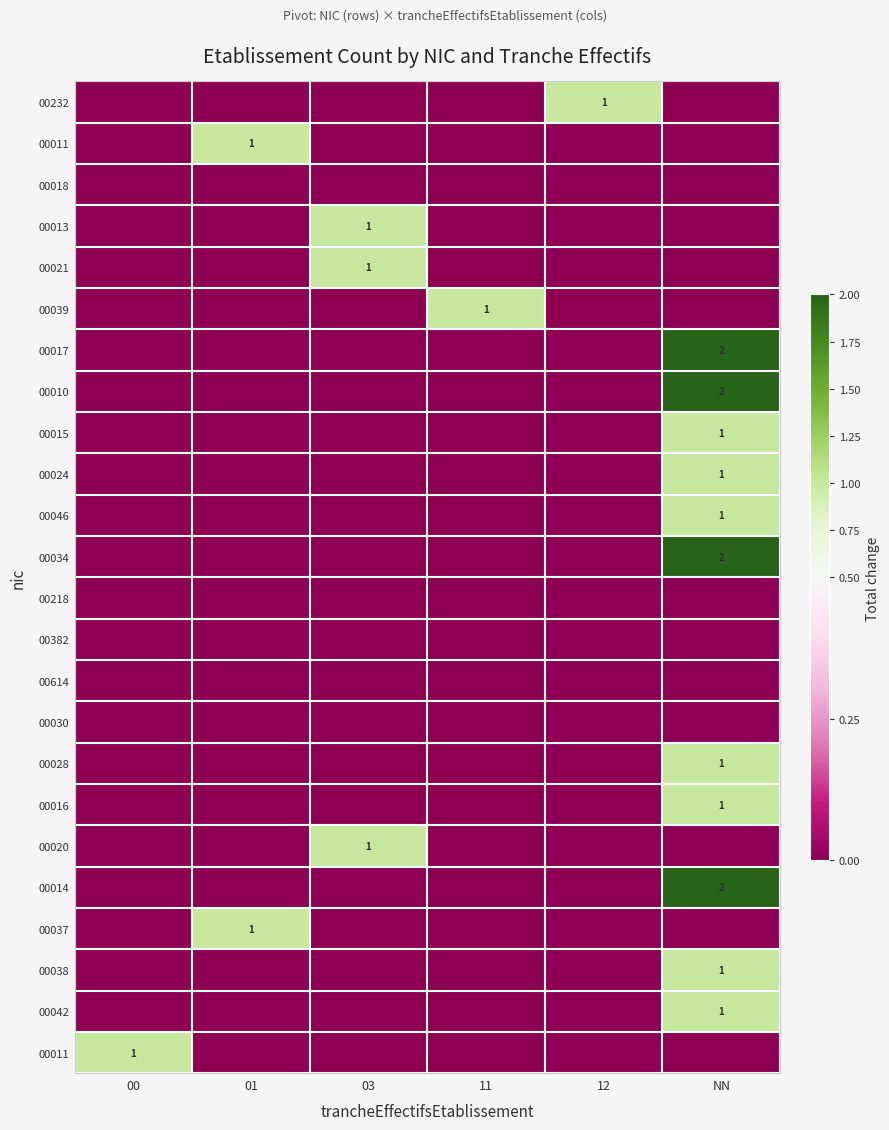

What is the greatest value displayed?

2